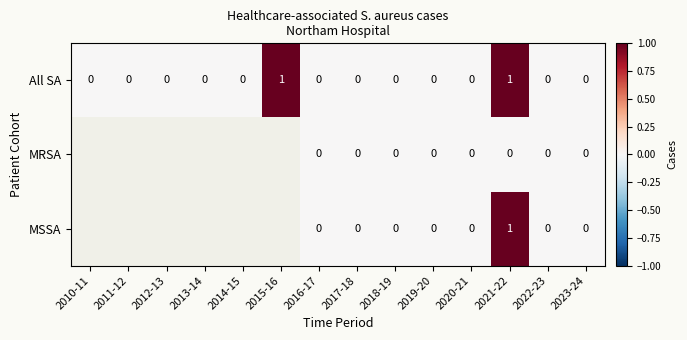

The value of All SA at 2018-19 is -1. True or false?

False